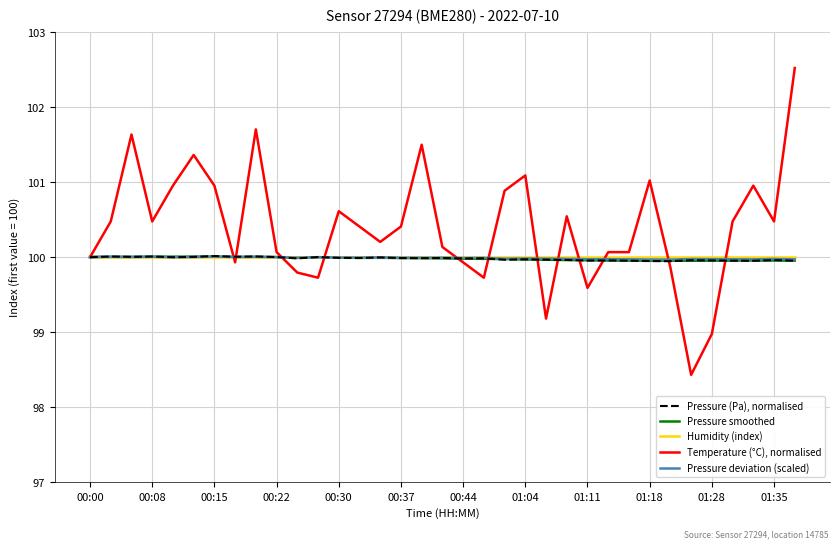

Rank the series by their maximum value, from lowest to highest.

Humidity (index), Pressure smoothed, Pressure deviation (scaled), Pressure (Pa), normalised, Temperature (°C), normalised